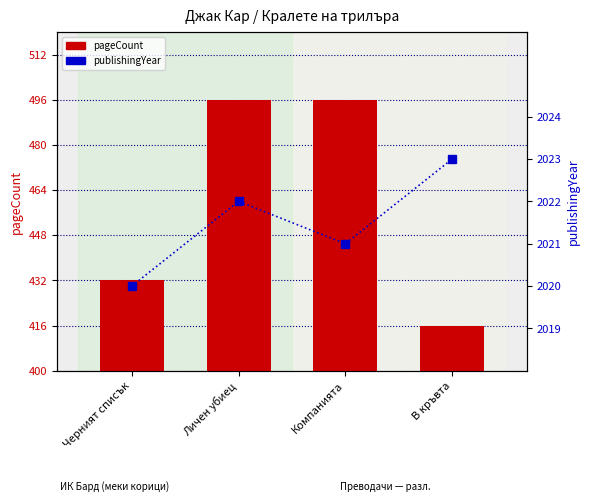

Reading right to left, extract all data points from this chart.

pageCount: В кръвта=416	Компанията=496	Личен убиец=496	Черният списък=432
publishingYear: В кръвта=2023	Компанията=2021	Личен убиец=2022	Черният списък=2020